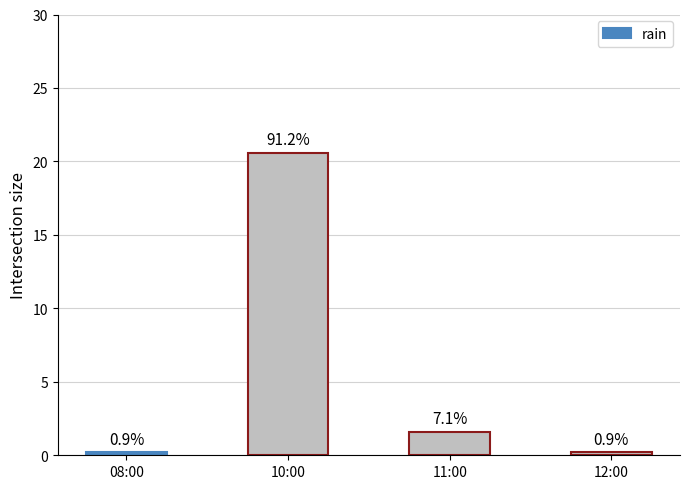

What is the label of the 2nd bar from the right?

11:00